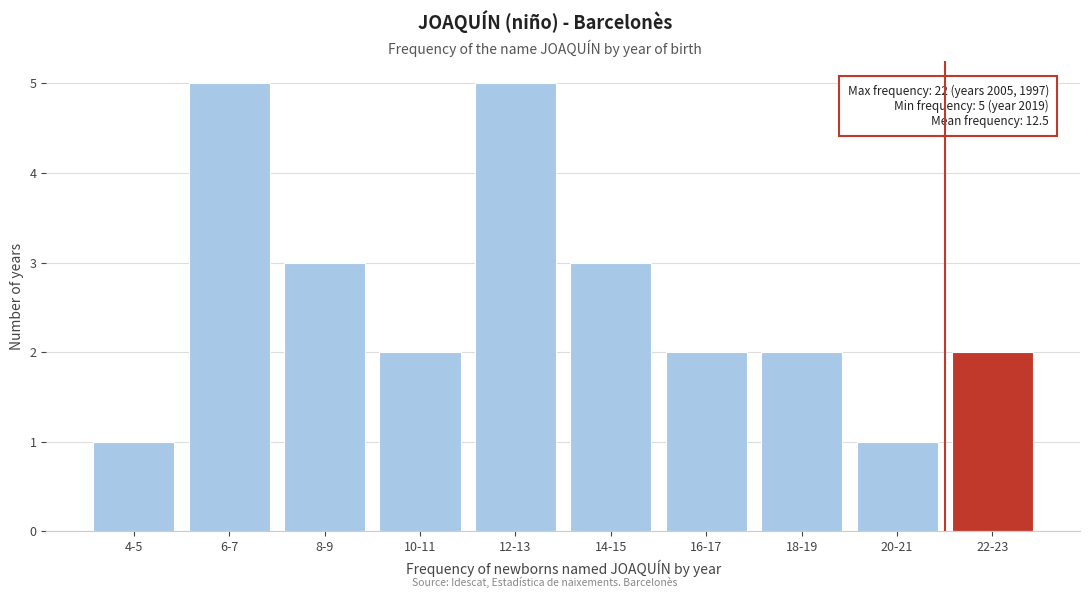

Reading right to left, transcribe all the data shown in this chart.

2	1	2	2	3	5	2	3	5	1